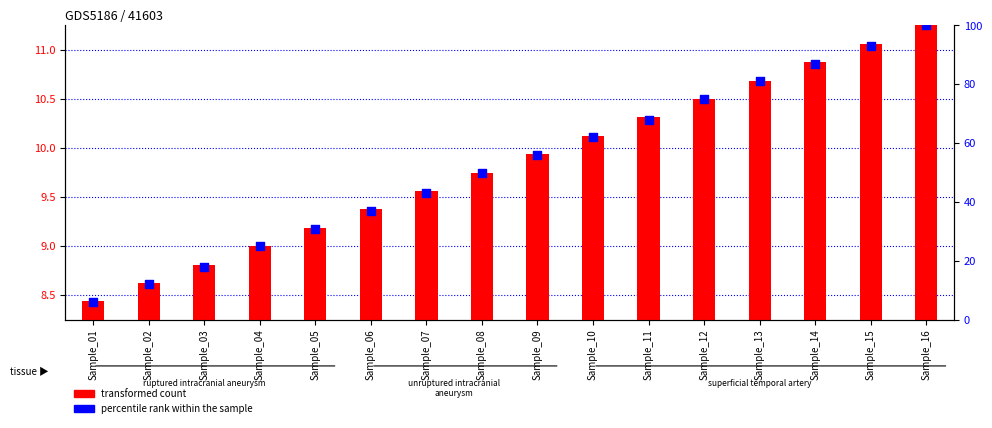

Which series has the widest spread of Y values?

percentile rank within the sample